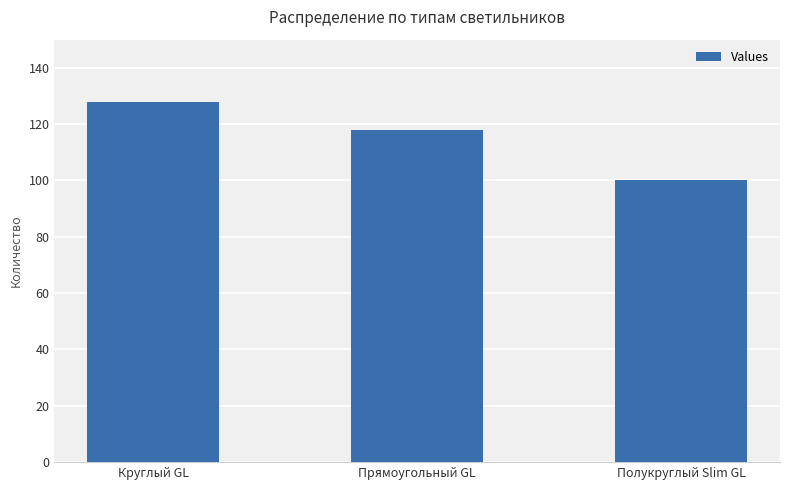

At which label is the value closest to 114?

Прямоугольный GL